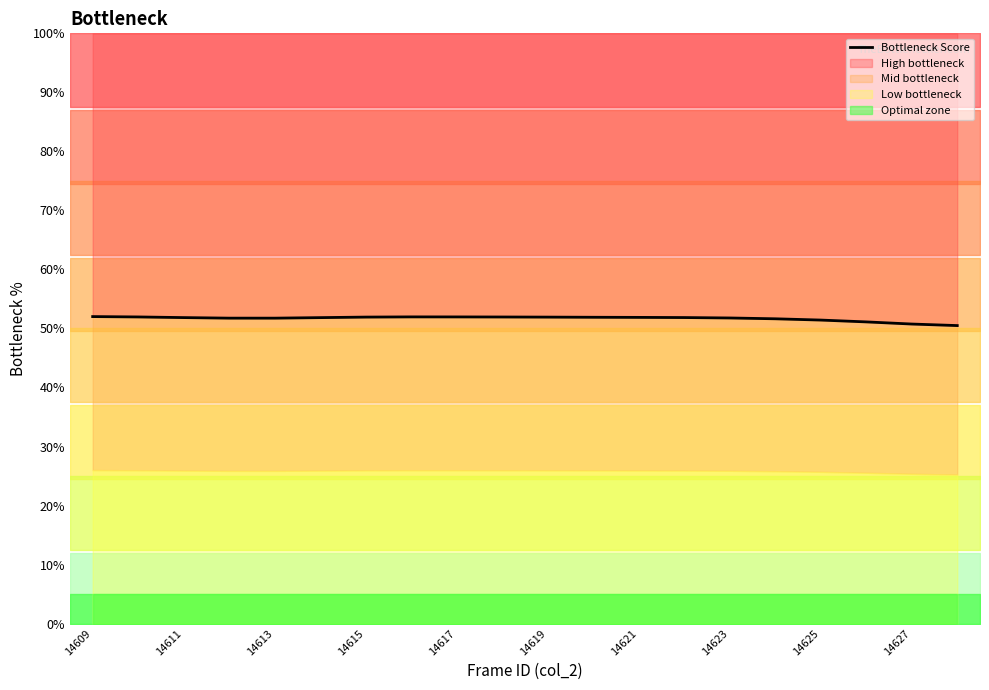

The chart shows a value of 52.0 at 14609. True or false?

True